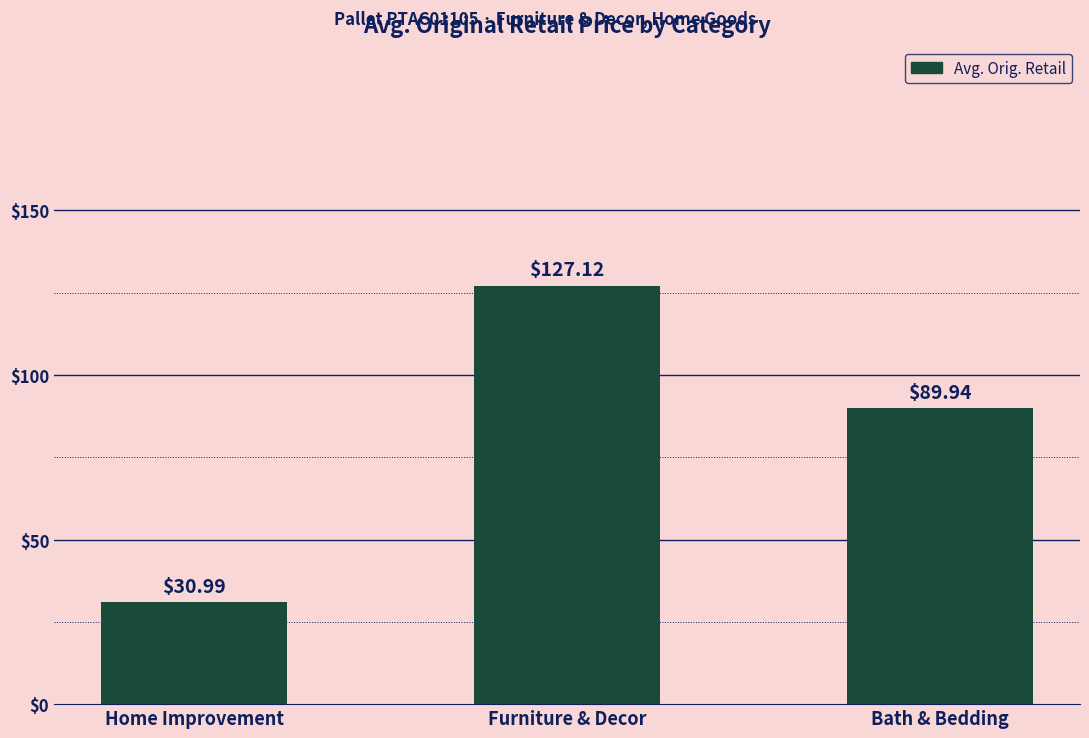

What is the maximum value shown in the chart?

127.1